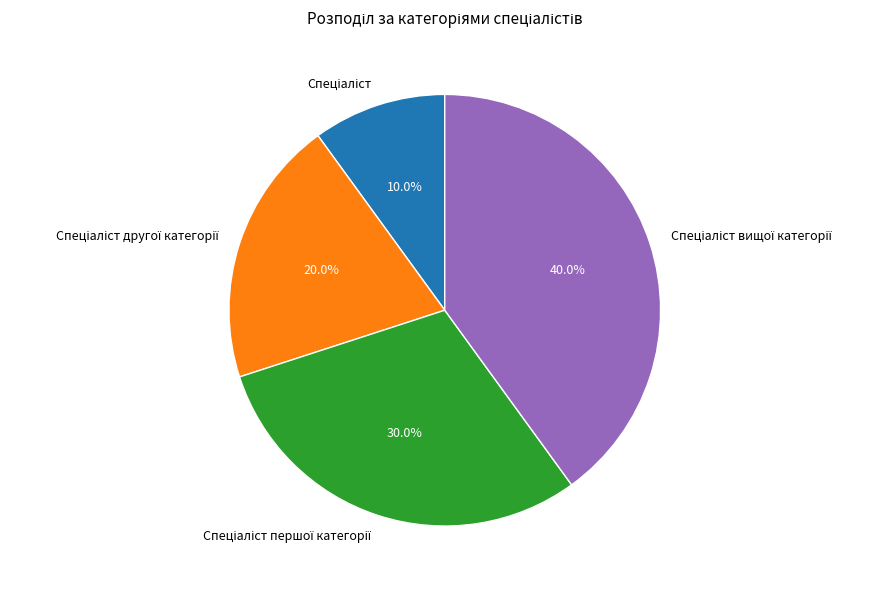

How many segments does this pie chart have?

4